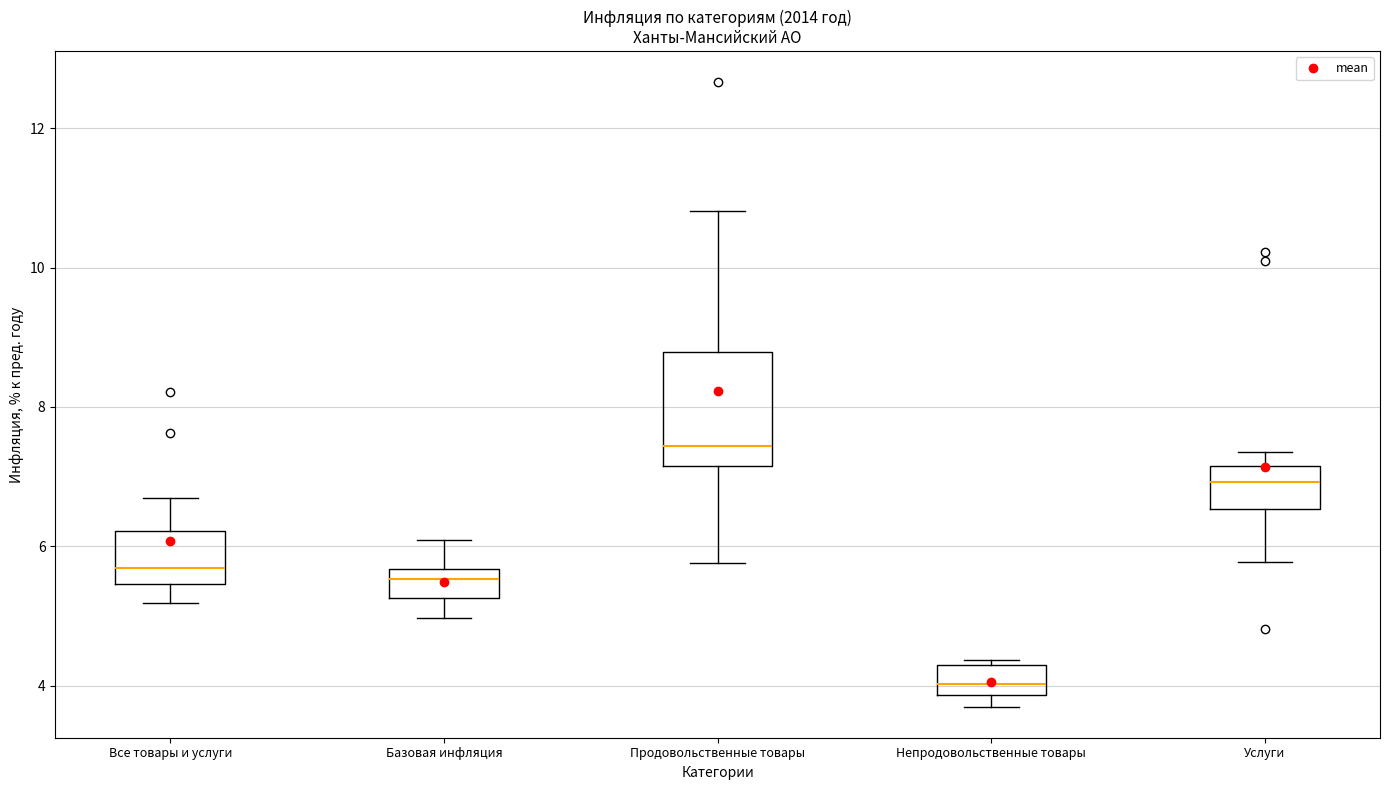

Which box's median line is the highest?

Продовольственные товары